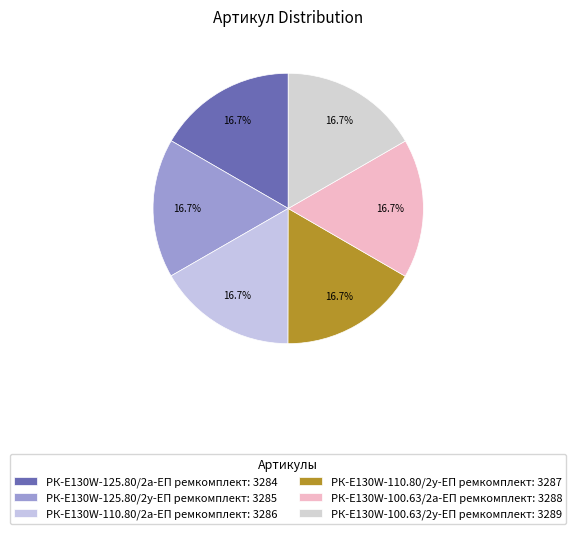

Count the number of slices in the pie.

6